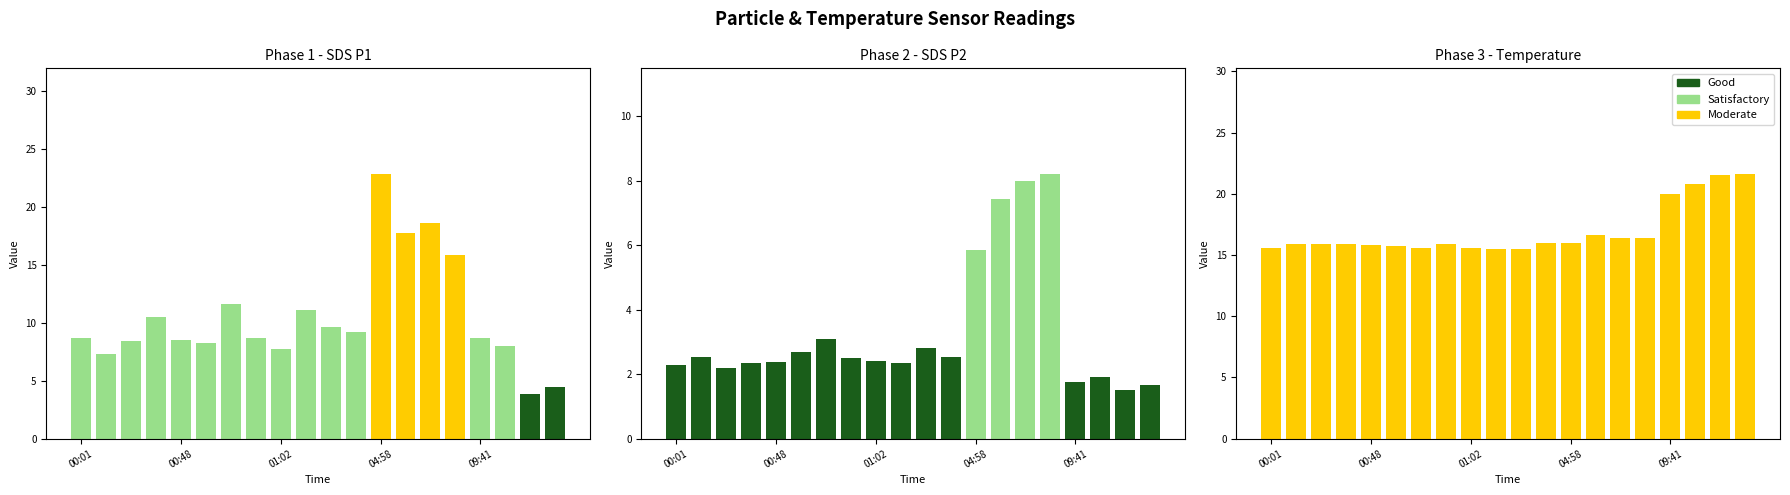

How many data points in SDS_P2 are above 2?

16